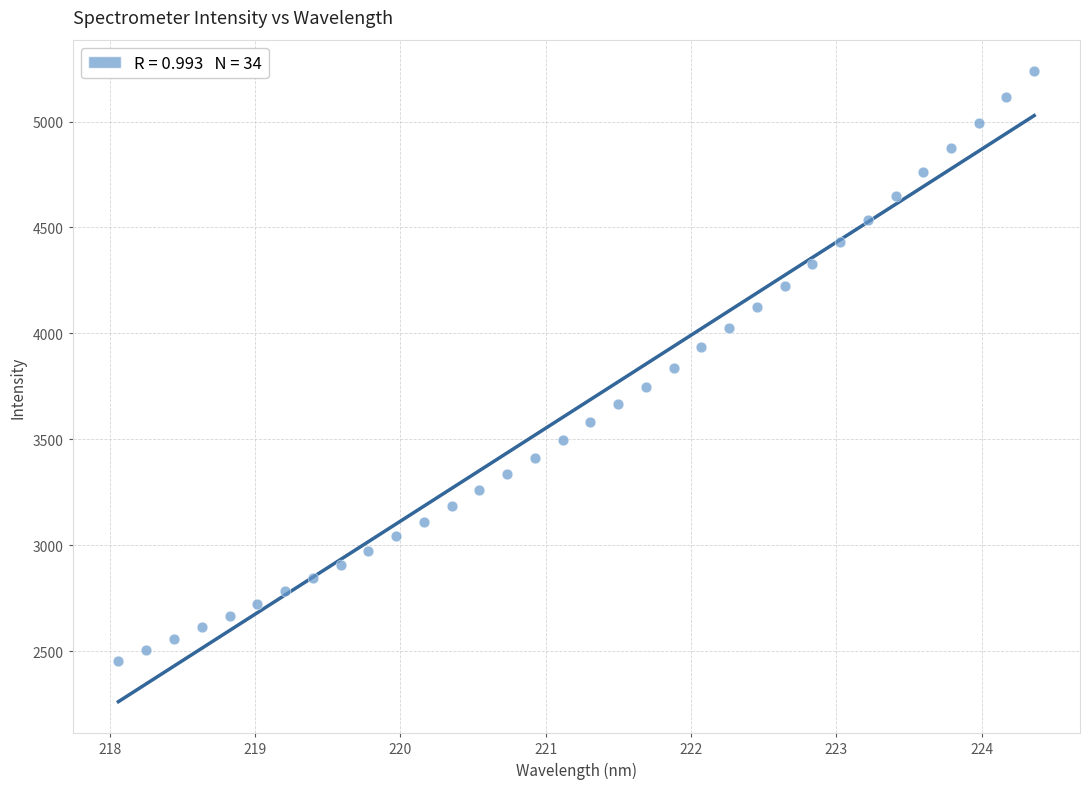

What is the range of X values (max minus min)?

6.3